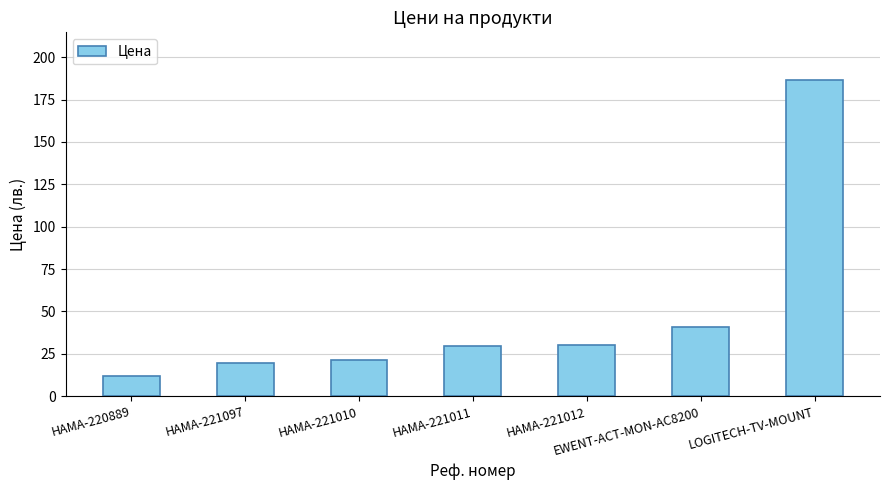

What is the value of the 5th bar from the left?

30.0